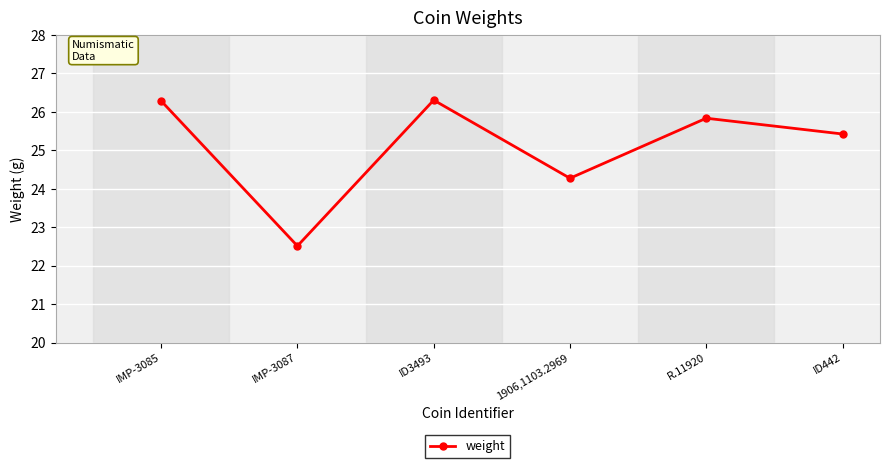

What value does the data have at 1906,1103.2969?

24.3